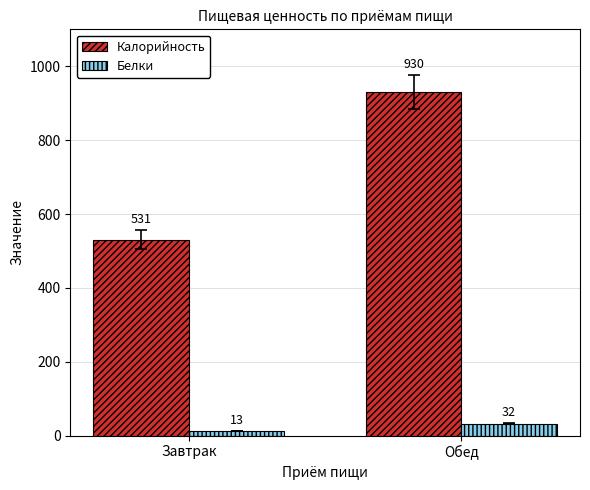

What is the sum of all Белки values?

44.9